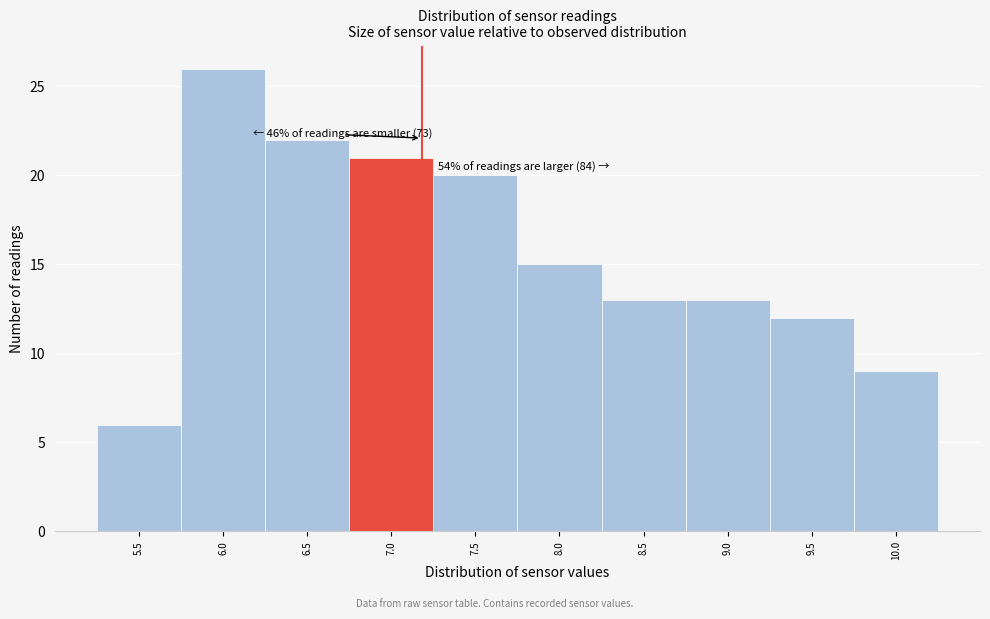

Reading left to right, extract all data points from this chart.

6	26	22	21	20	15	13	13	12	9